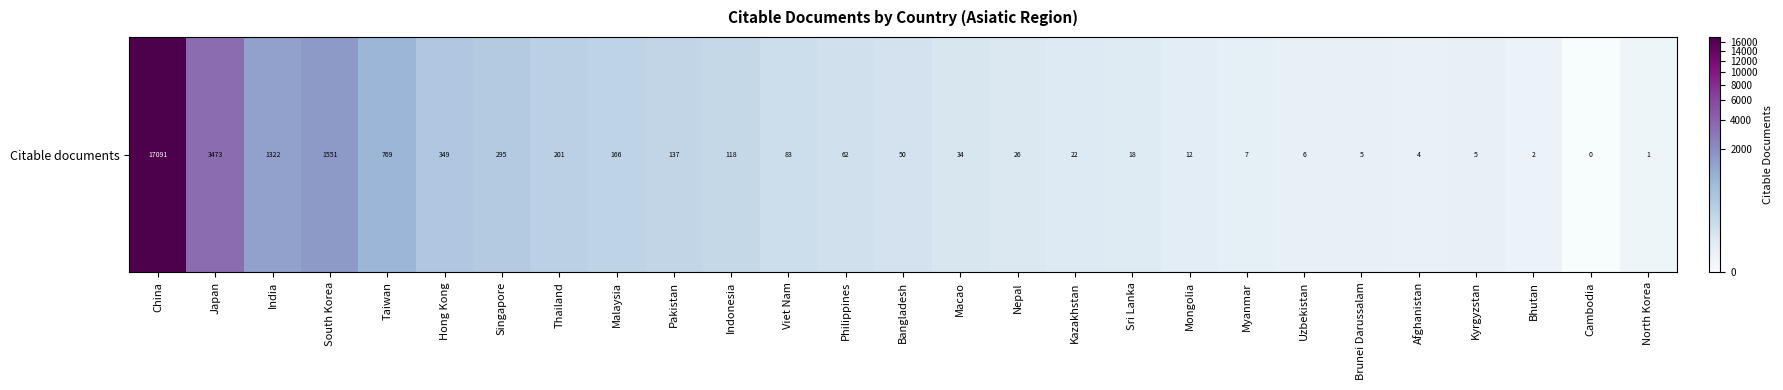

What is the greatest value displayed?

17091